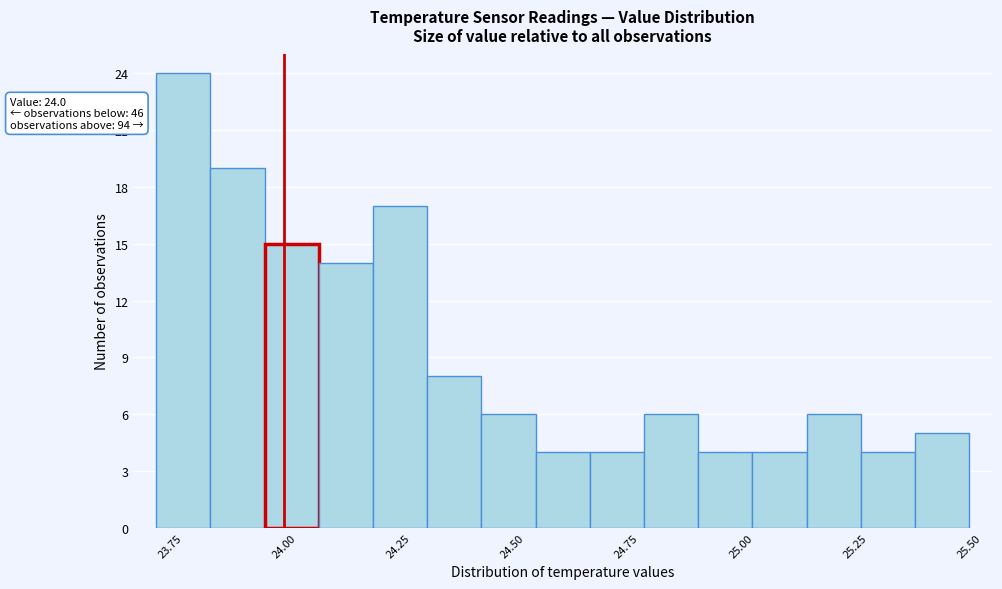

Around what value on the x-axis is the tallest bar? Give the approximate position of its centre, as read against the axis.

23.80